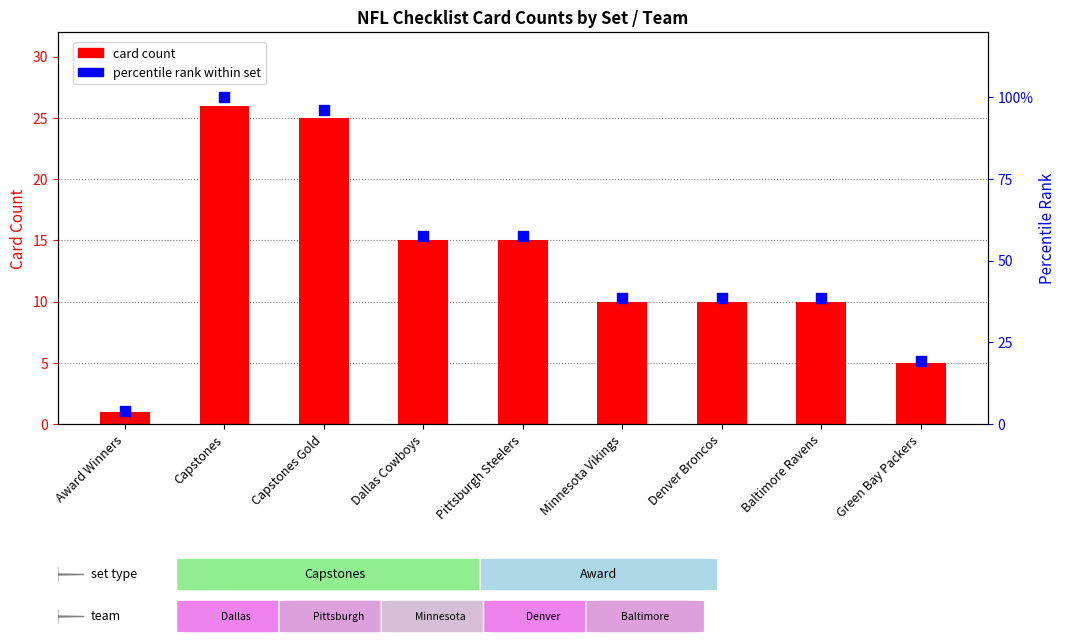

What is the total value across all series at Baltimore Ravens?

48.5